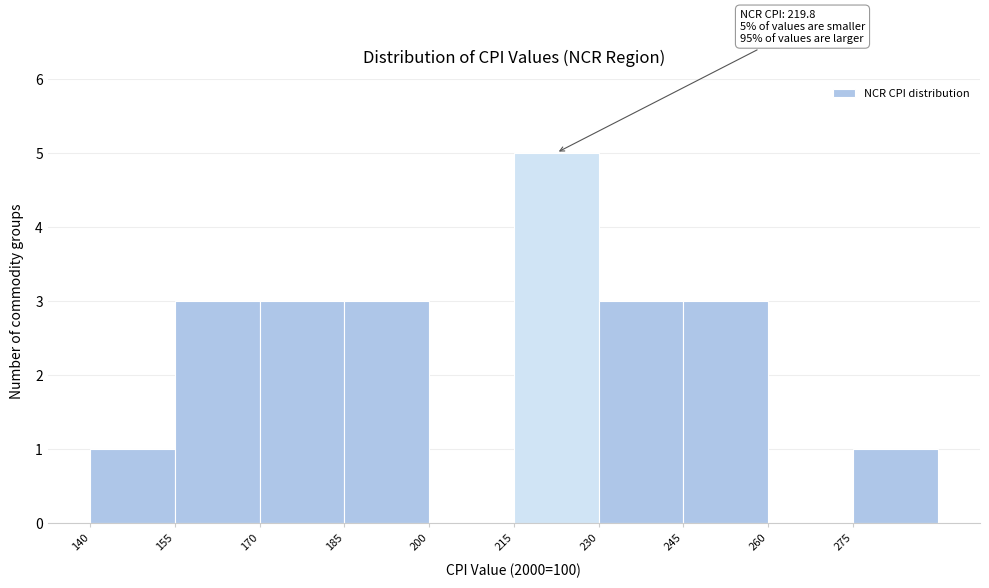

Which range on the x-axis has the tallest bar?

215 to 230